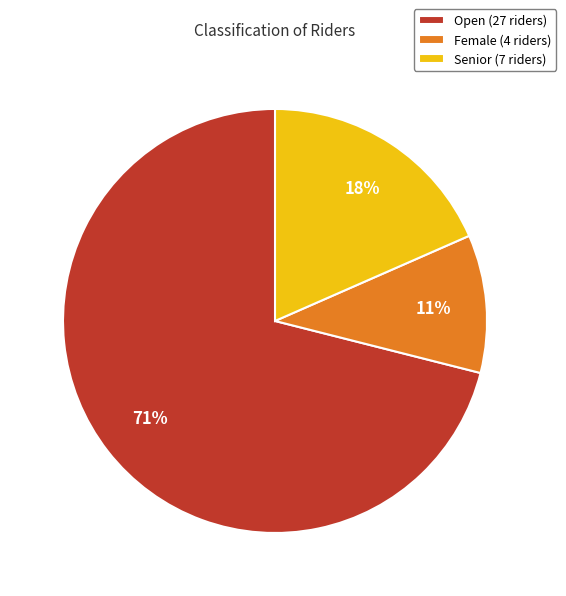

To the nearest percent, what portion does Senior represent?

18%